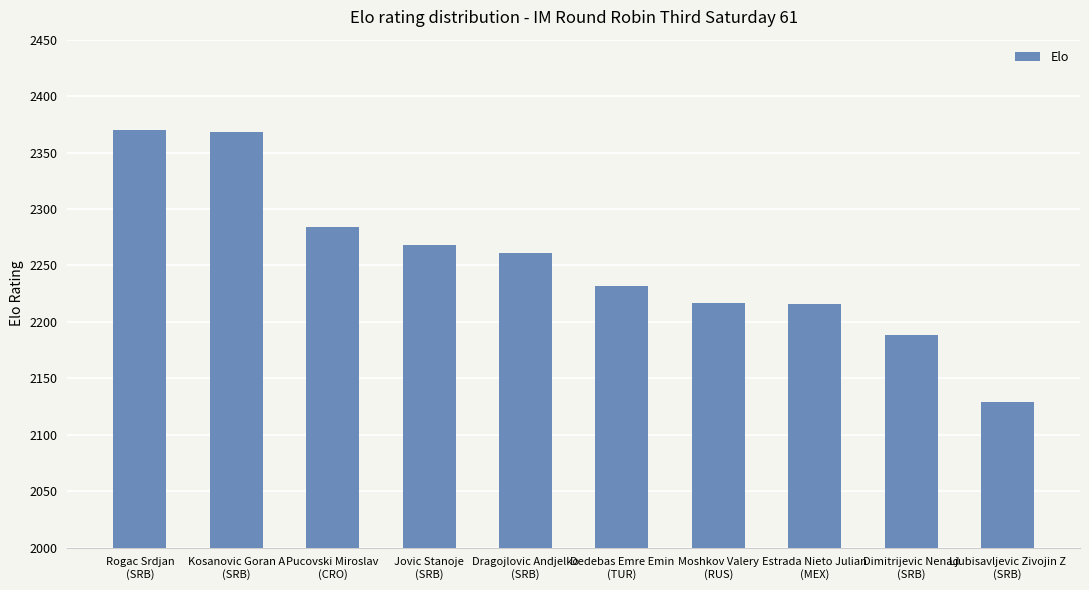

What is the smallest value displayed?

2129